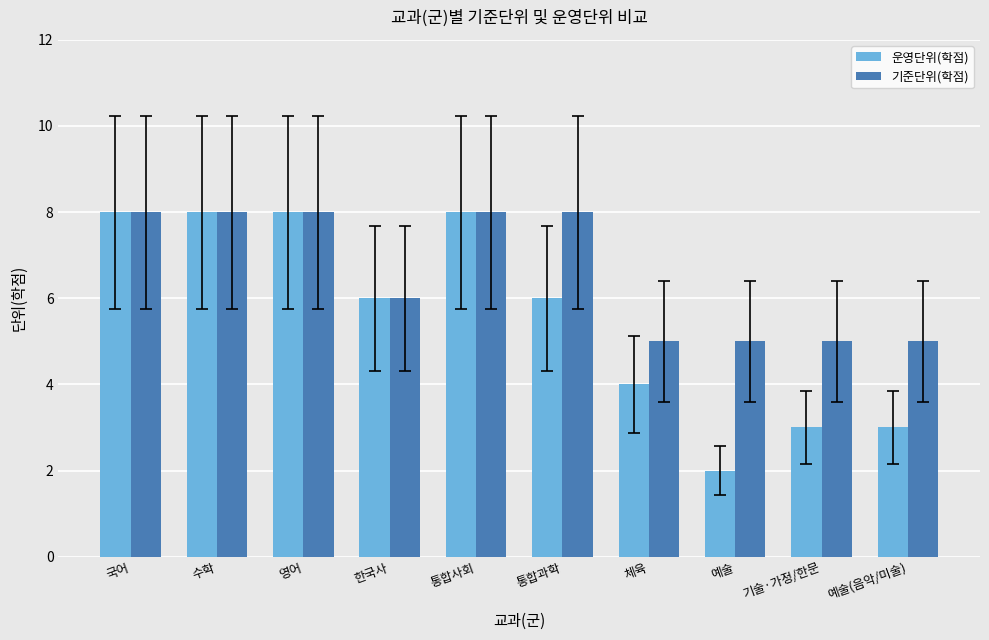

At which label is 기준단위(학점) closest to 6?

한국사